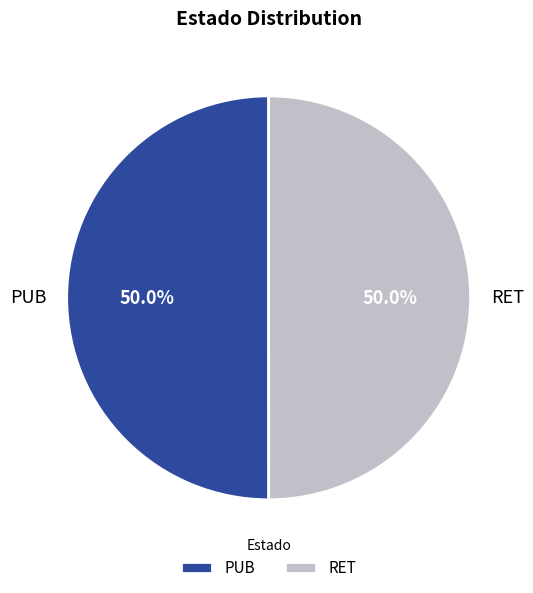

Combined, do PUB and RET account for over 50%?

Yes